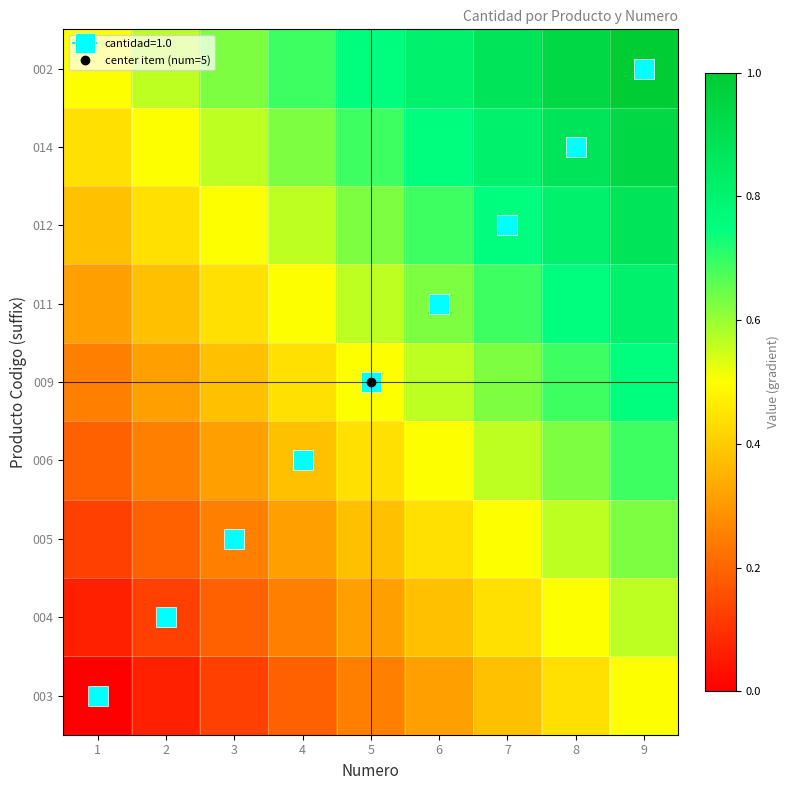

Reading right to left, what are all the values shown in this chart?

003: 9=0.5	8=0.4	7=0.4	6=0.3	5=0.2	4=0.2	3=0.1	2=0.1	1=0.0
004: 9=0.6	8=0.5	7=0.4	6=0.4	5=0.3	4=0.2	3=0.2	2=0.1	1=0.1
005: 9=0.6	8=0.6	7=0.5	6=0.4	5=0.4	4=0.3	3=0.2	2=0.2	1=0.1
006: 9=0.7	8=0.6	7=0.6	6=0.5	5=0.4	4=0.4	3=0.3	2=0.2	1=0.2
009: 9=0.8	8=0.7	7=0.6	6=0.6	5=0.5	4=0.4	3=0.4	2=0.3	1=0.2
011: 9=0.8	8=0.8	7=0.7	6=0.6	5=0.6	4=0.5	3=0.4	2=0.4	1=0.3
012: 9=0.9	8=0.8	7=0.8	6=0.7	5=0.6	4=0.6	3=0.5	2=0.4	1=0.4
014: 9=0.9	8=0.9	7=0.8	6=0.8	5=0.7	4=0.6	3=0.6	2=0.5	1=0.4
002: 9=1.0	8=0.9	7=0.9	6=0.8	5=0.8	4=0.7	3=0.6	2=0.6	1=0.5